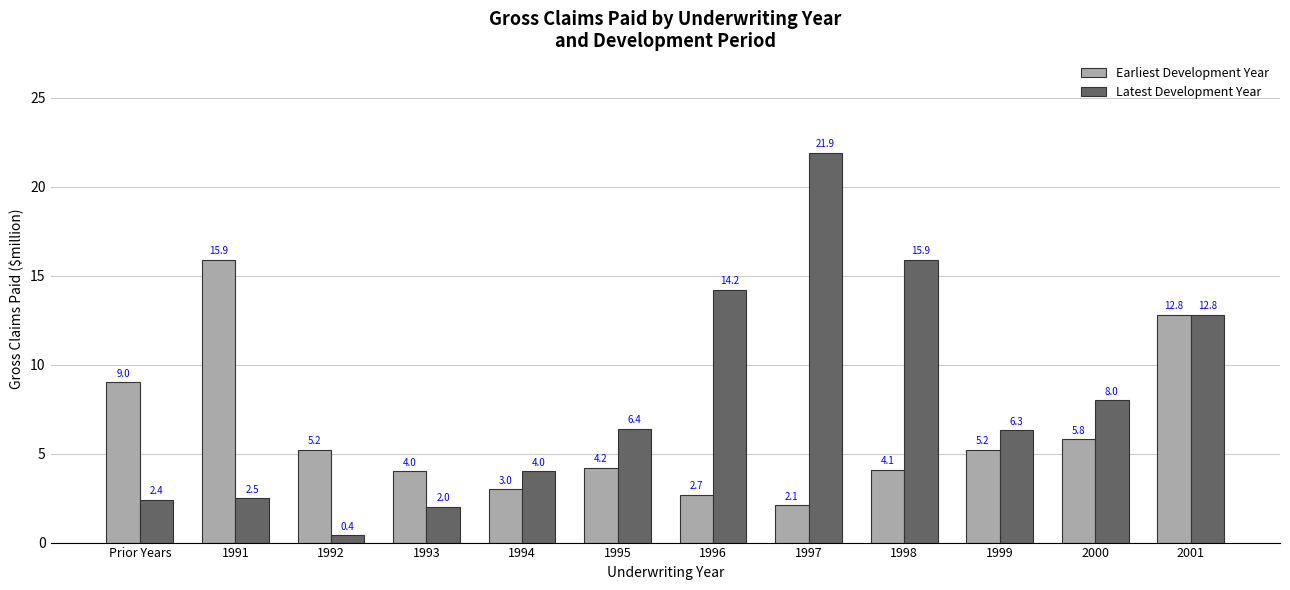

What are all the series names shown in the legend?

Earliest Development Year, Latest Development Year